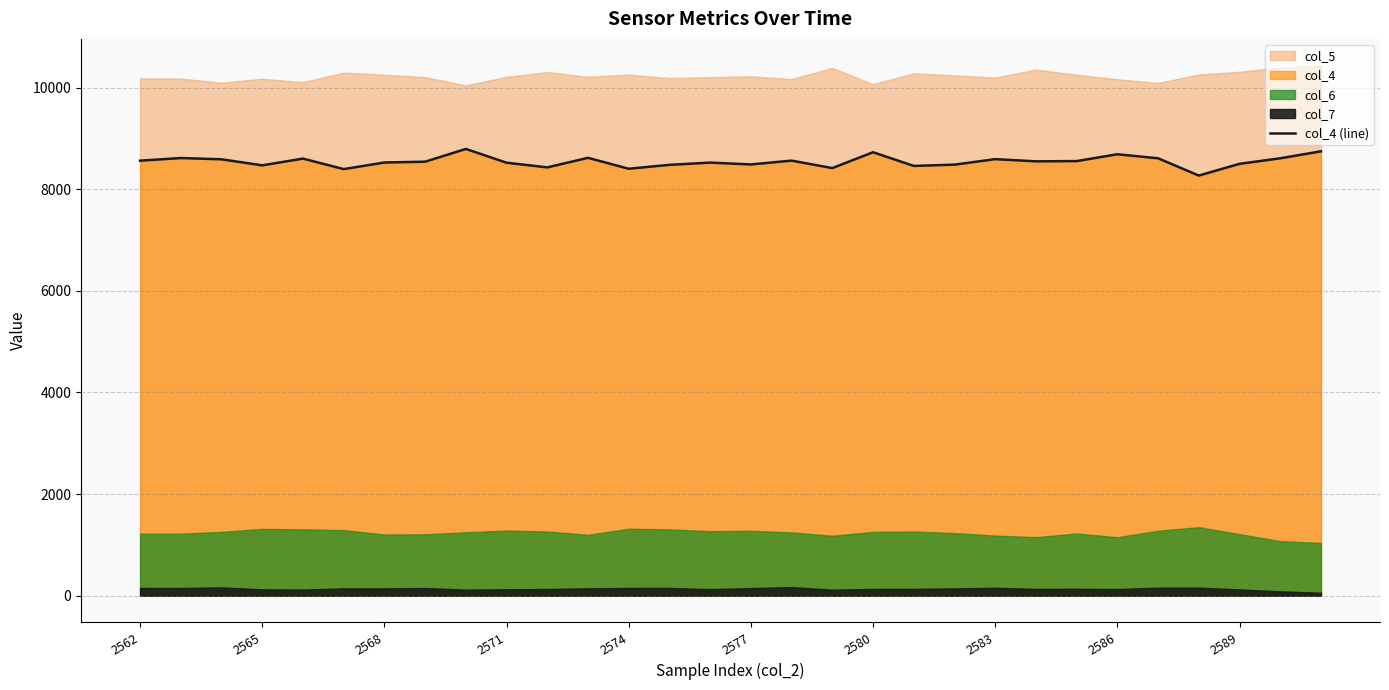

How many interior local peaks (higher than both neighbors) does the data have?

9